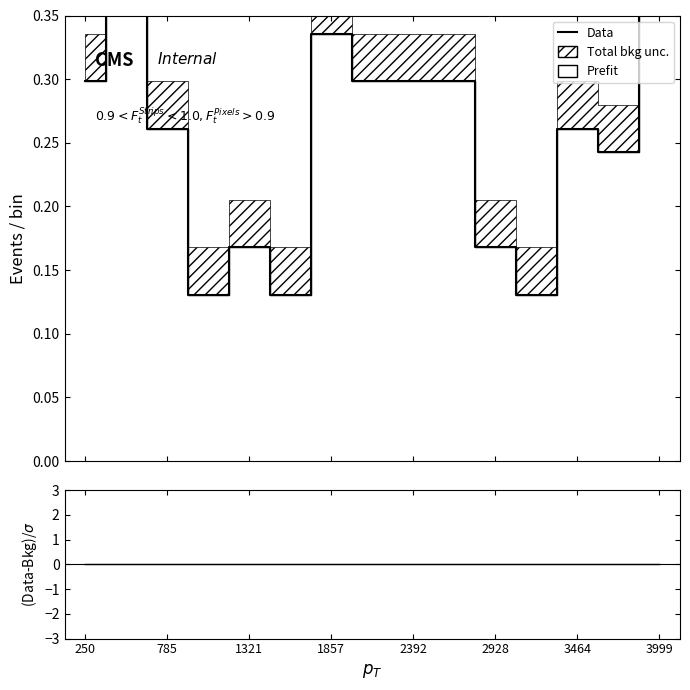

What is the highest value of the Prefit series?

0.4